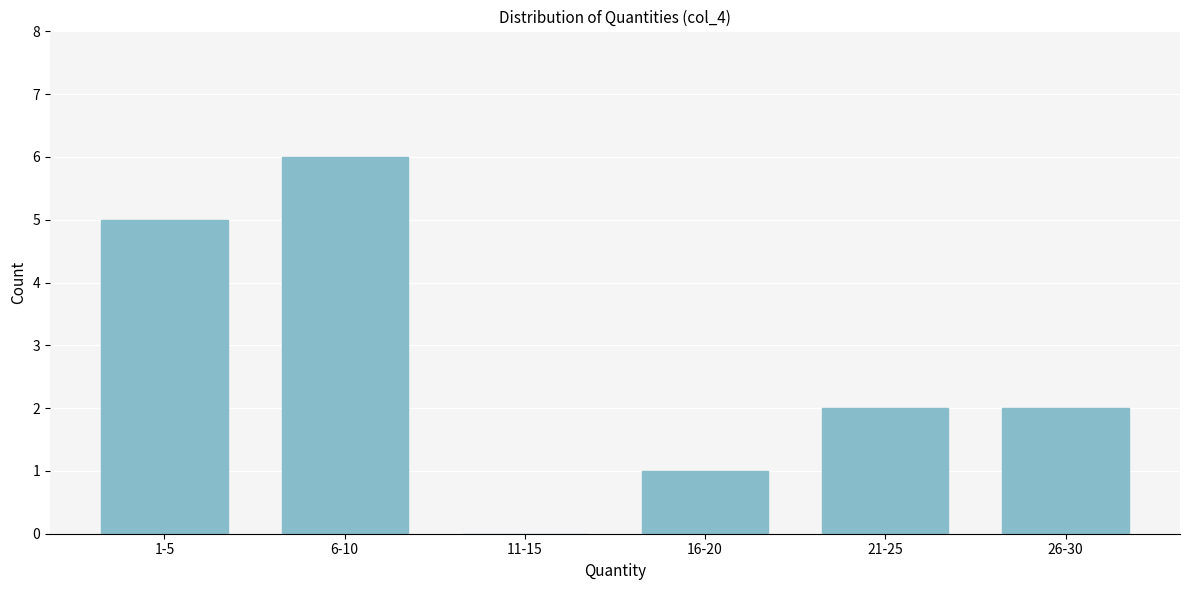

Reading left to right, extract all data points from this chart.

1-5=5	6-10=6	11-15=0	16-20=1	21-25=2	26-30=2